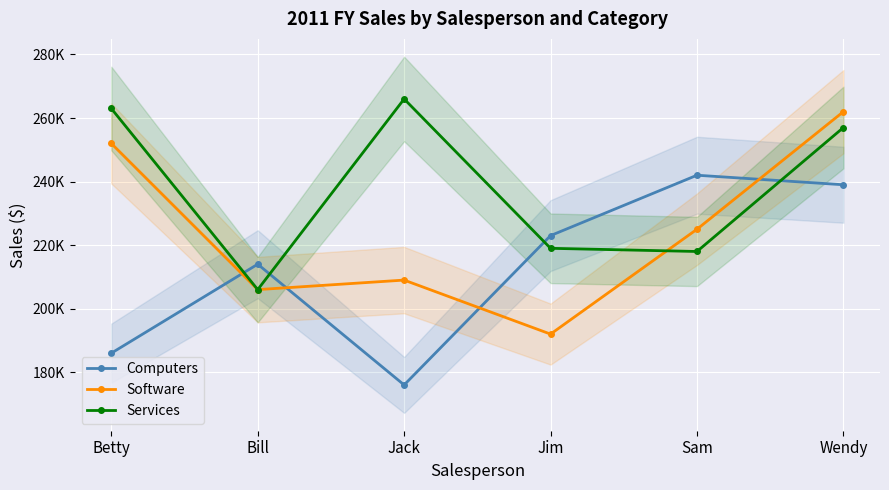

The Software series shows 47440 at Bill. True or false?

False